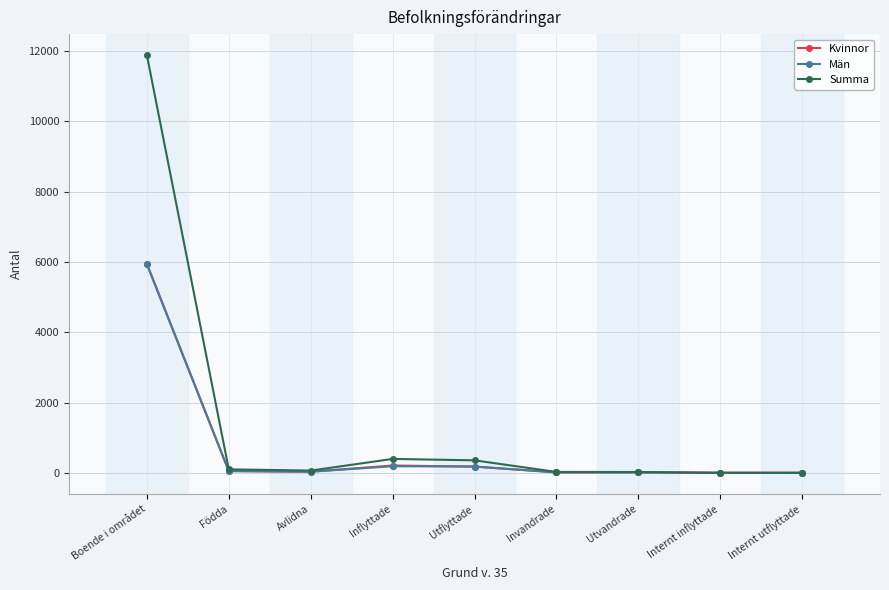

What is the label of the 6th point from the right?

Inflyttade